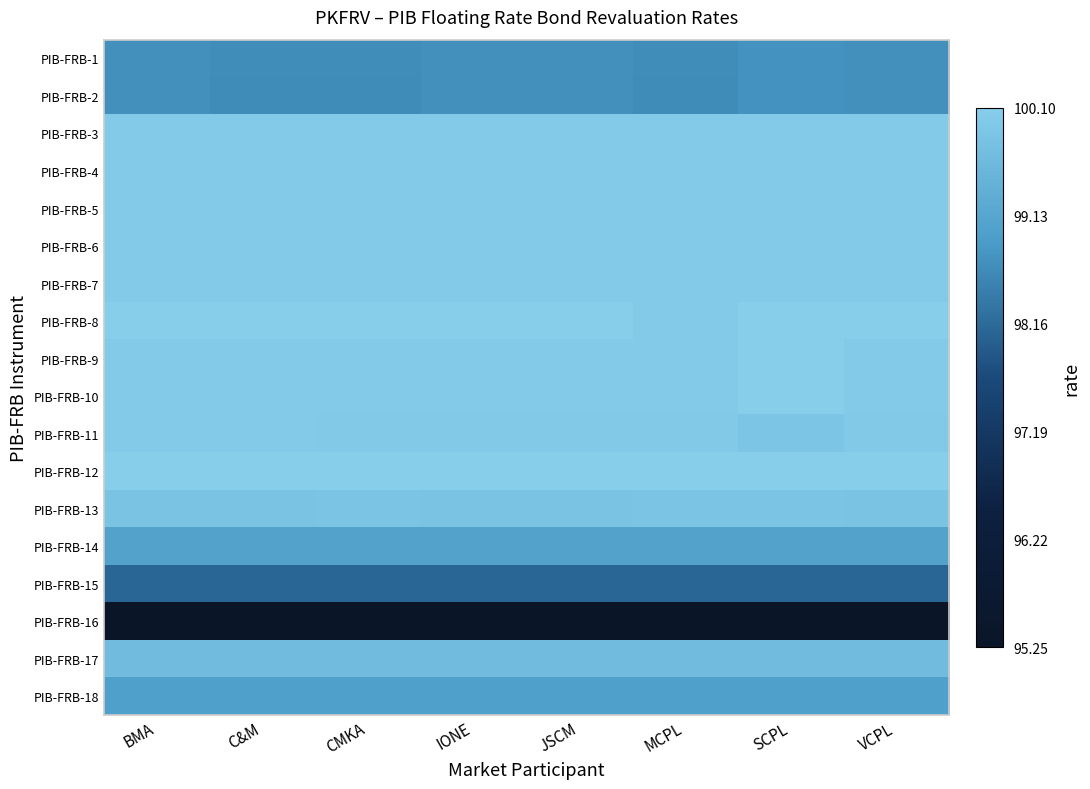

Which label corresponds to the smallest value in the chart?

BMA